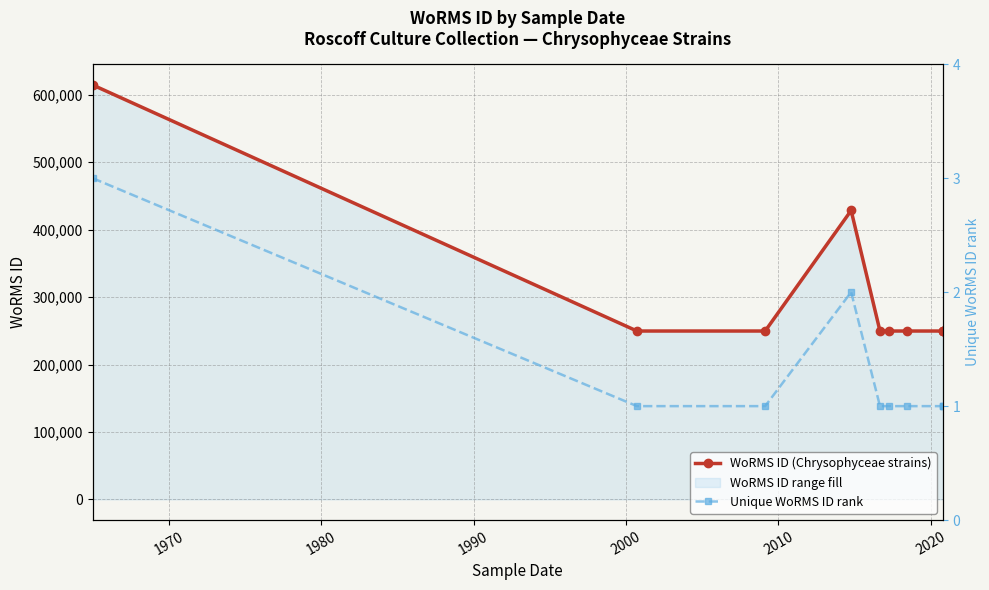

Does the chart display data point markers on the line(s)?

Yes